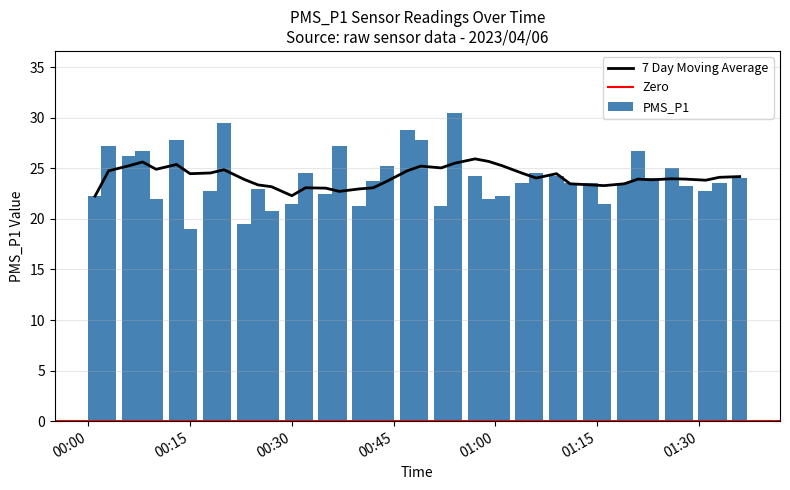

What is the label of the 39th bar from the right?

2023/04/06 00:03